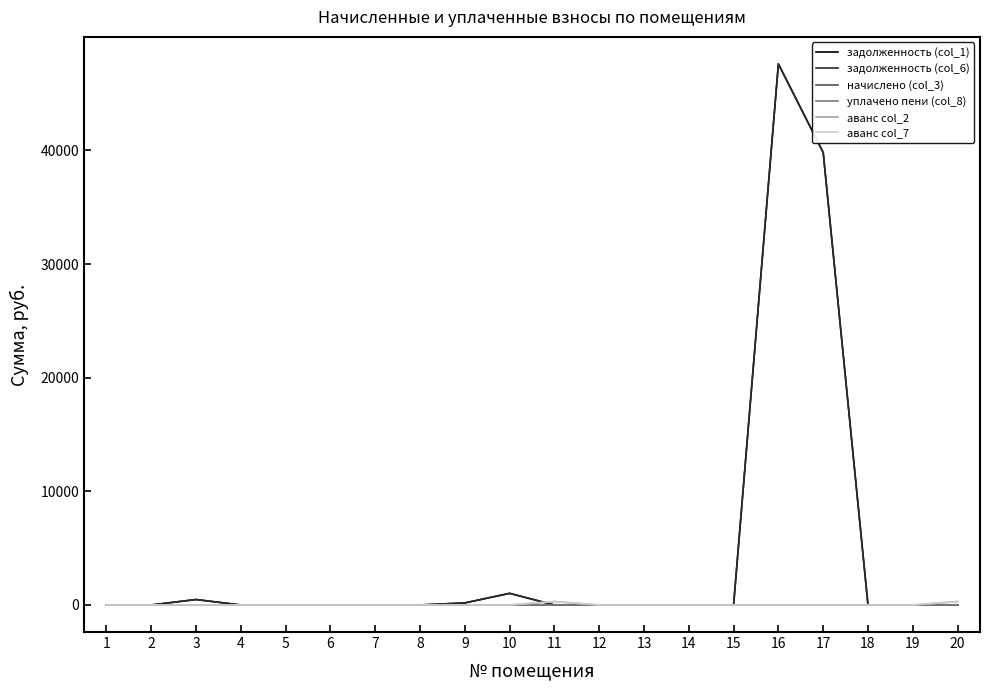

True or false: аванс col_7 and начислено (col_3) intersect in this chart.

False